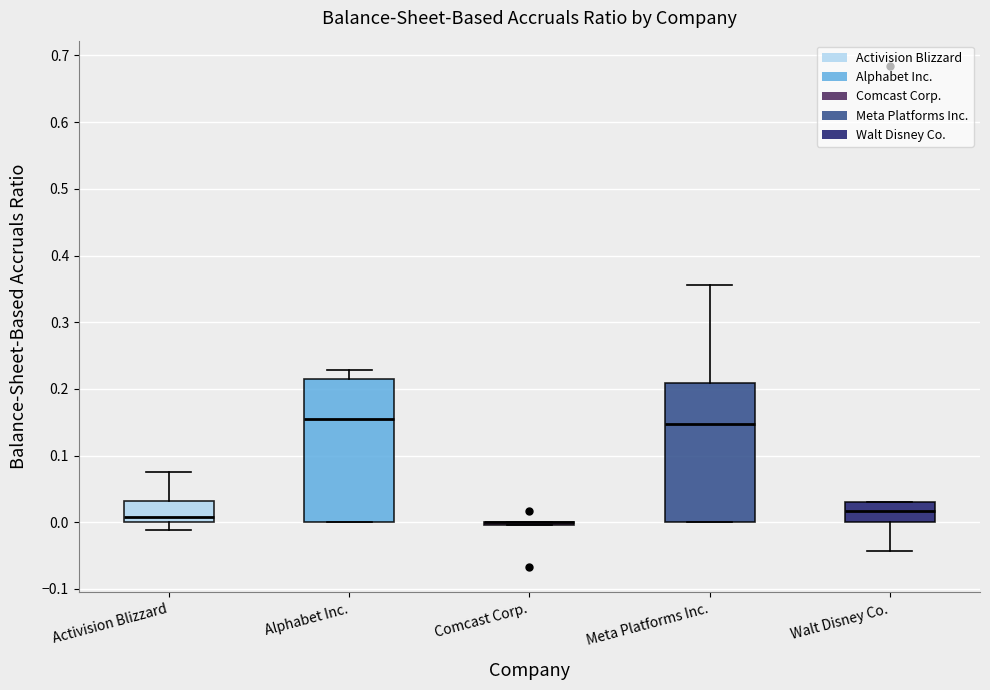

Reading left to right, transcribe this box plot: for each box, give where its median line is, the range the box spans, and where its two whiskers end, as read against the y-axis. The values are not printed on the chart, so give them approximately, as read against the axis.

Activision Blizzard: median 0.01, box 0.00 to 0.03, whiskers -0.01 to 0.08
Alphabet Inc.: median 0.15, box 0.00 to 0.21, whiskers 0.00 to 0.23
Comcast Corp.: box collapsed to a line at 0.00, whiskers 0.00 to 0.00
Meta Platforms Inc.: median 0.15, box 0.00 to 0.21, whiskers 0.00 to 0.36
Walt Disney Co.: median 0.02, box 0.00 to 0.03, whiskers -0.04 to 0.03